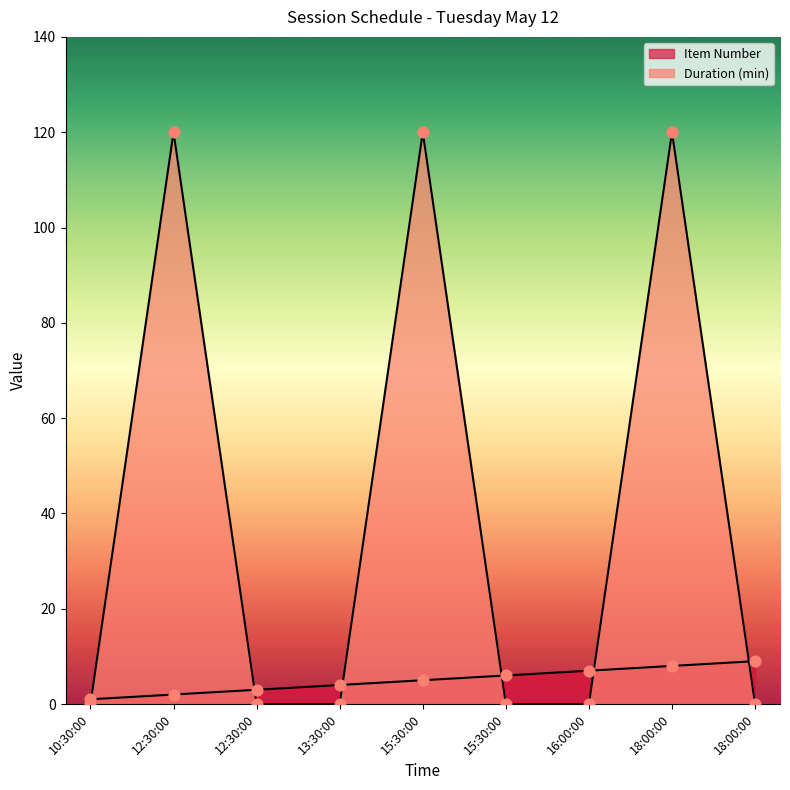

Which series reaches the maximum Y coordinate?

Duration (min)